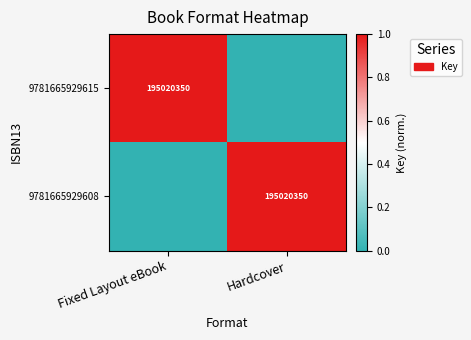

Which category has the lowest value across all series?

Hardcover